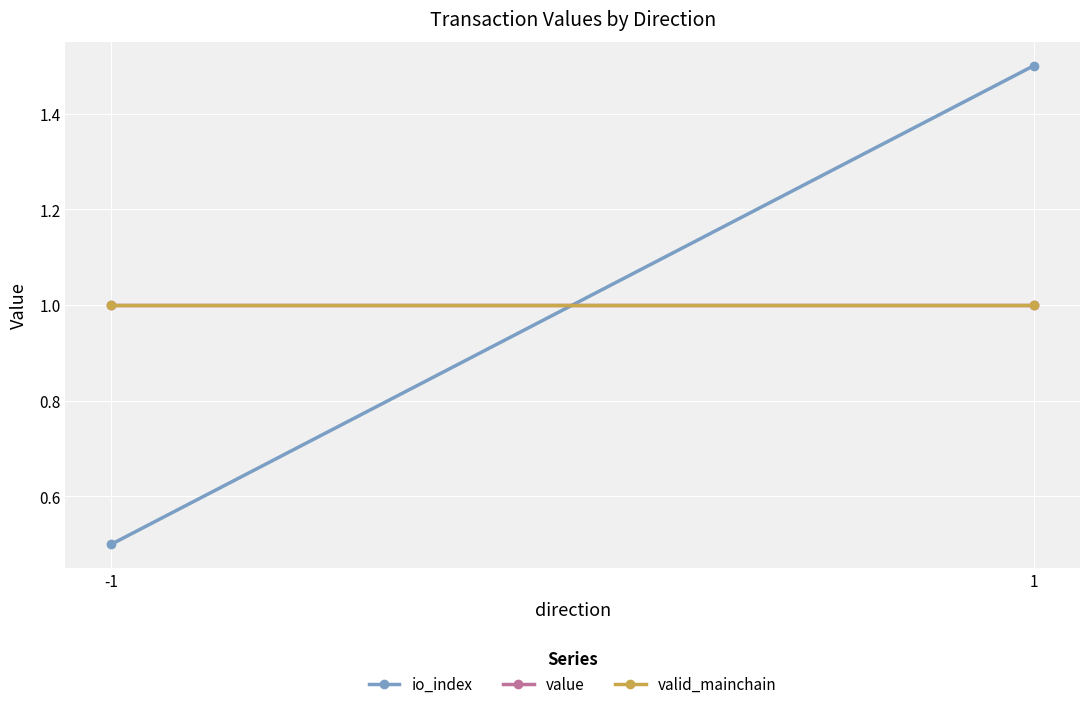

Which series has the largest total across all categories?

value